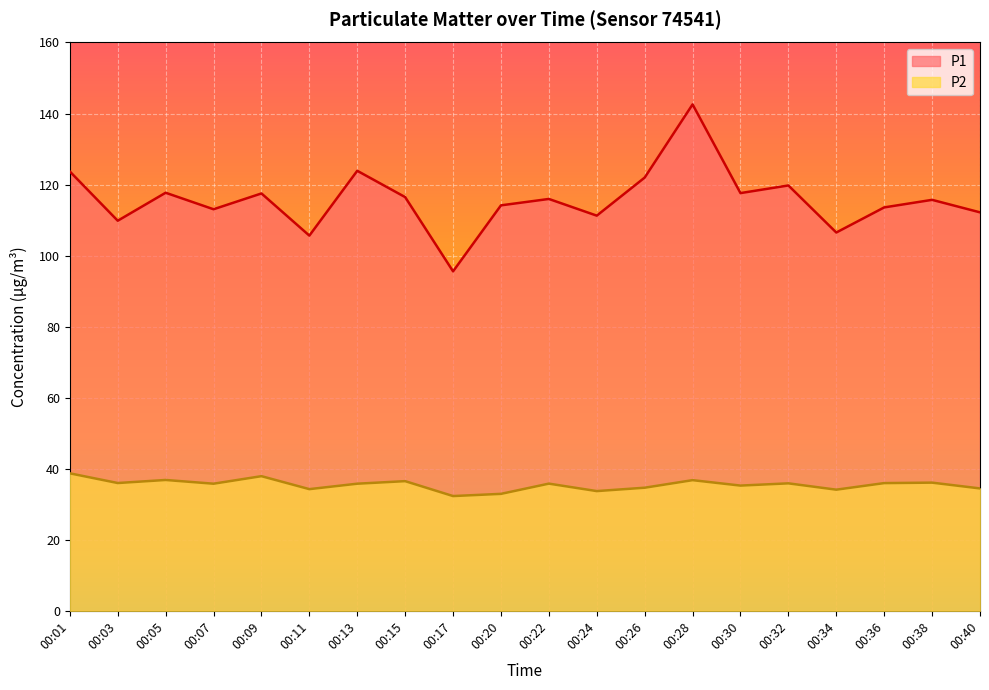

True or false: P1 and P2 intersect in this chart.

False